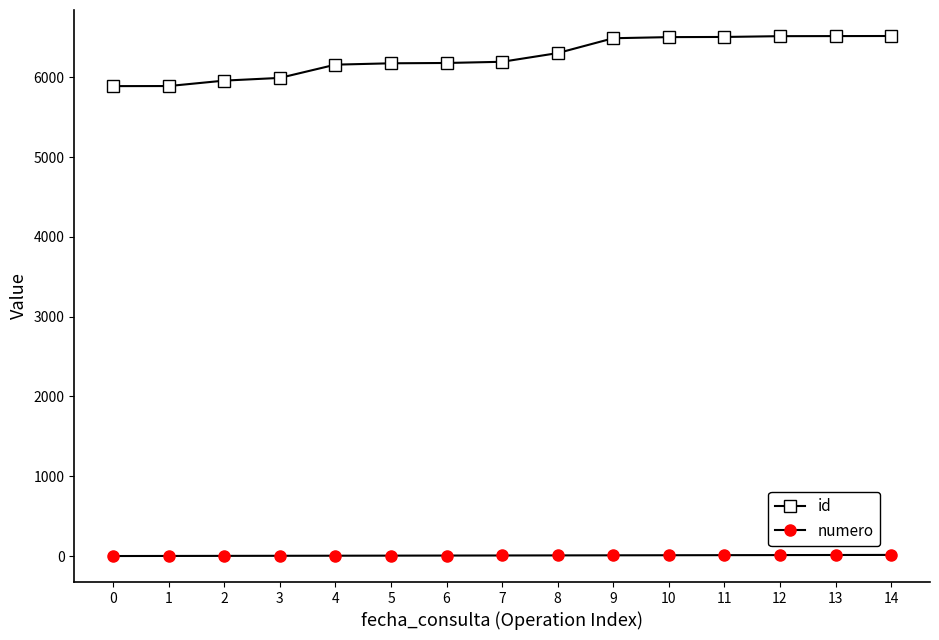

What is the difference between the maximum and minimum values in the id series?

628